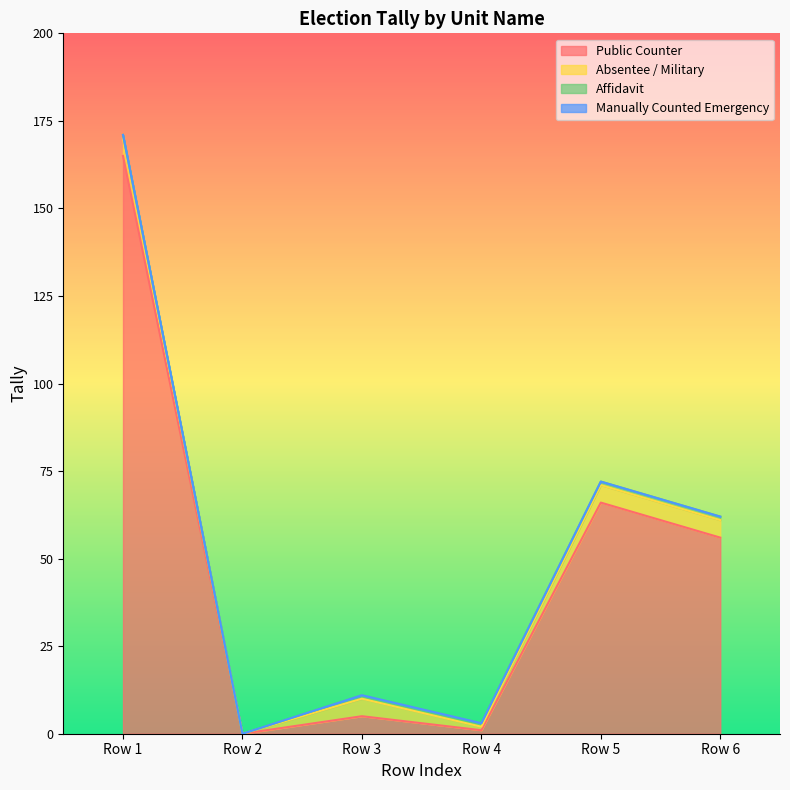

True or false: Affidavit has a value of 1 at Row 2.

False